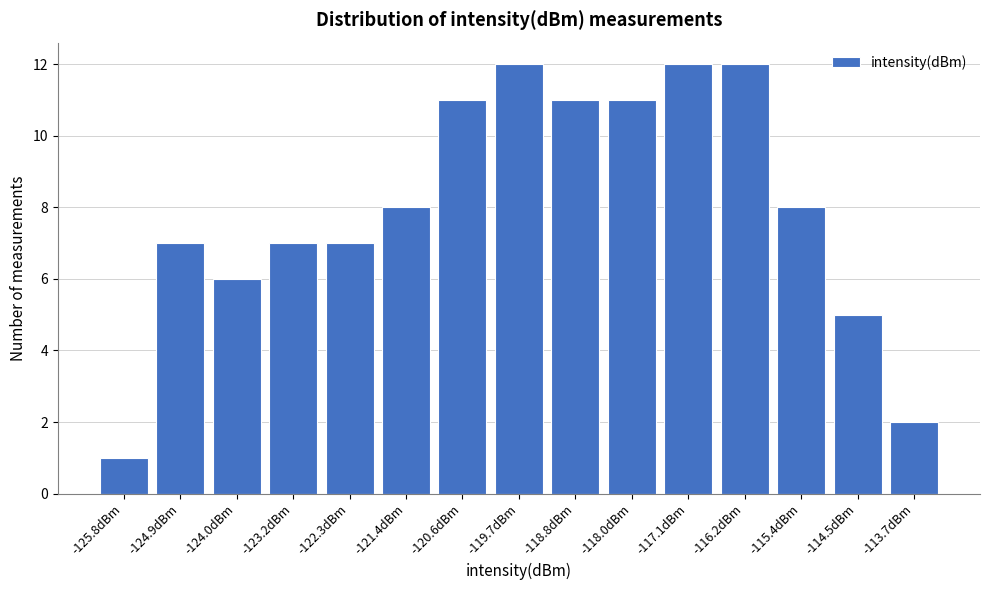

Reading right to left, list all the values displayed in this chart.

-113.7dBm=2	-114.5dBm=5	-115.4dBm=8	-116.2dBm=12	-117.1dBm=12	-118.0dBm=11	-118.8dBm=11	-119.7dBm=12	-120.6dBm=11	-121.4dBm=8	-122.3dBm=7	-123.2dBm=7	-124.0dBm=6	-124.9dBm=7	-125.8dBm=1